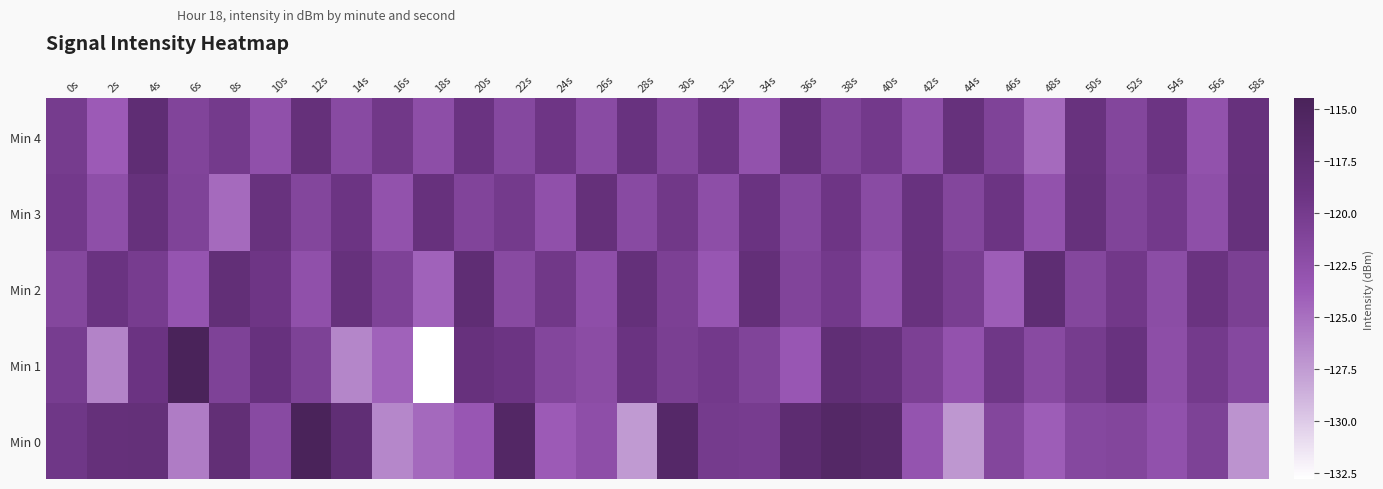

Reading left to right, what are all the values shown in this chart?

Min 0: 0s=-119.5	2s=-118.2	4s=-118.1	6s=-125.7	8s=-117.8	10s=-121.9	12s=-114.5	14s=-117.6	16s=-126.4	18s=-124.6	20s=-123.4	22s=-115.8	24s=-123.8	26s=-122.4	28s=-127.4	30s=-116.1	32s=-120.0	34s=-120.2	36s=-117.1	38s=-115.9	40s=-116.5	42s=-123.0	44s=-127.3	46s=-121.4	48s=-123.9	50s=-121.6	52s=-121.3	54s=-122.8	56s=-120.8	58s=-127.0
Min 1: 0s=-120.3	2s=-126.1	4s=-119.0	6s=-114.6	8s=-120.9	10s=-118.5	12s=-120.8	14s=-126.2	16s=-124.2	18s=-132.8	20s=-118.5	22s=-119.2	24s=-121.3	26s=-122.1	28s=-118.9	30s=-120.5	32s=-119.8	34s=-121.1	36s=-123.4	38s=-117.6	40s=-118.3	42s=-120.7	44s=-122.9	46s=-119.5	48s=-121.8	50s=-120.1	52s=-118.7	54s=-122.3	56s=-119.9	58s=-121.6
Min 2: 0s=-121.5	2s=-118.9	4s=-120.2	6s=-123.1	8s=-117.8	10s=-119.3	12s=-122.6	14s=-118.4	16s=-120.9	18s=-124.2	20s=-117.5	22s=-121.8	24s=-119.6	26s=-122.4	28s=-118.1	30s=-120.7	32s=-123.3	34s=-117.9	36s=-121.2	38s=-119.8	40s=-122.7	42s=-118.6	44s=-120.4	46s=-123.9	48s=-117.3	50s=-121.5	52s=-119.7	54s=-122.2	56s=-118.8	58s=-120.6
Min 3: 0s=-119.8	2s=-122.5	4s=-118.3	6s=-121.0	8s=-124.7	10s=-118.6	12s=-121.3	14s=-119.1	16s=-122.8	18s=-118.5	20s=-121.2	22s=-119.9	24s=-122.6	26s=-118.2	28s=-121.9	30s=-119.6	32s=-122.3	34s=-118.9	36s=-121.6	38s=-119.3	40s=-122.0	42s=-118.7	44s=-121.4	46s=-119.1	48s=-122.8	50s=-118.4	52s=-121.1	54s=-119.8	56s=-122.5	58s=-118.3
Min 4: 0s=-120.1	2s=-123.8	4s=-117.5	6s=-121.2	8s=-119.9	10s=-122.6	12s=-118.2	14s=-121.9	16s=-119.6	18s=-122.3	20s=-118.9	22s=-121.6	24s=-119.3	26s=-122.0	28s=-118.7	30s=-121.4	32s=-119.1	34s=-122.8	36s=-118.4	38s=-121.1	40s=-119.8	42s=-122.5	44s=-118.3	46s=-121.0	48s=-124.7	50s=-118.6	52s=-121.3	54s=-119.1	56s=-122.8	58s=-118.5